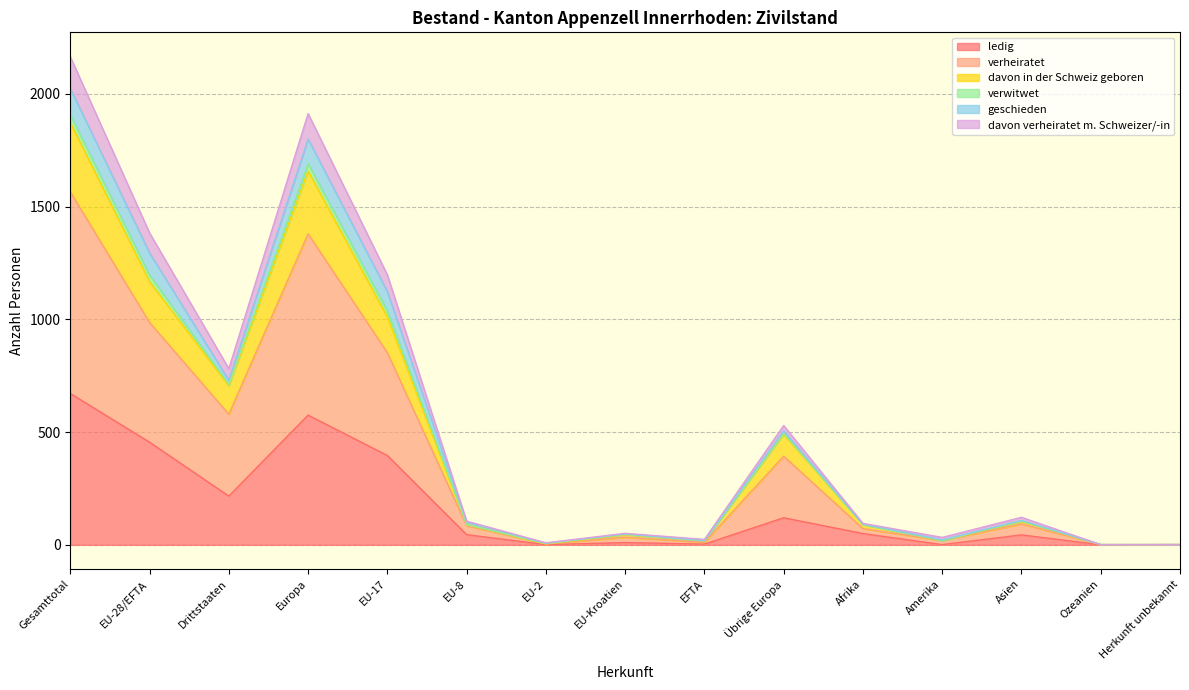

Where does the davon in der Schweiz geboren series first go above 90?

Gesamttotal